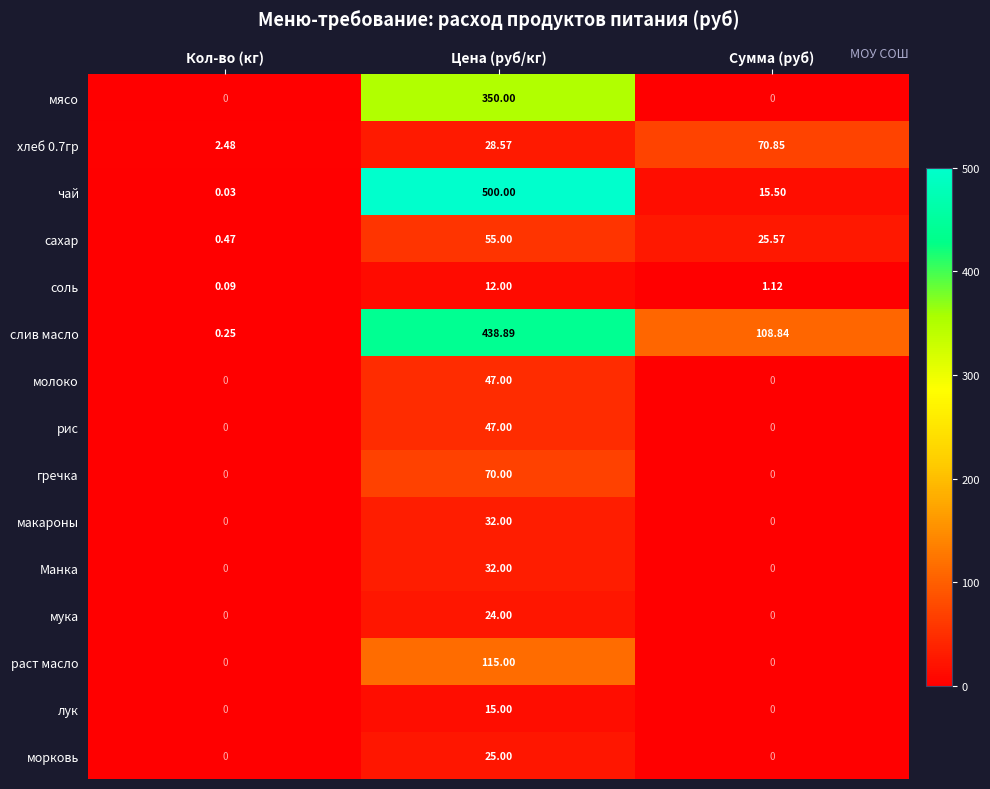

At which label does слив масло first exceed 108?

Цена (руб/кг)